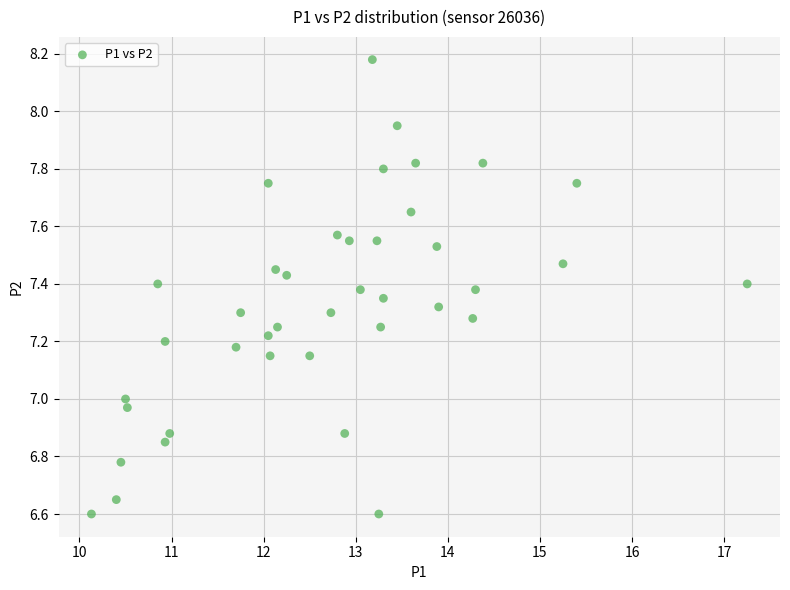

What is the range of X values (max minus min)?

7.1